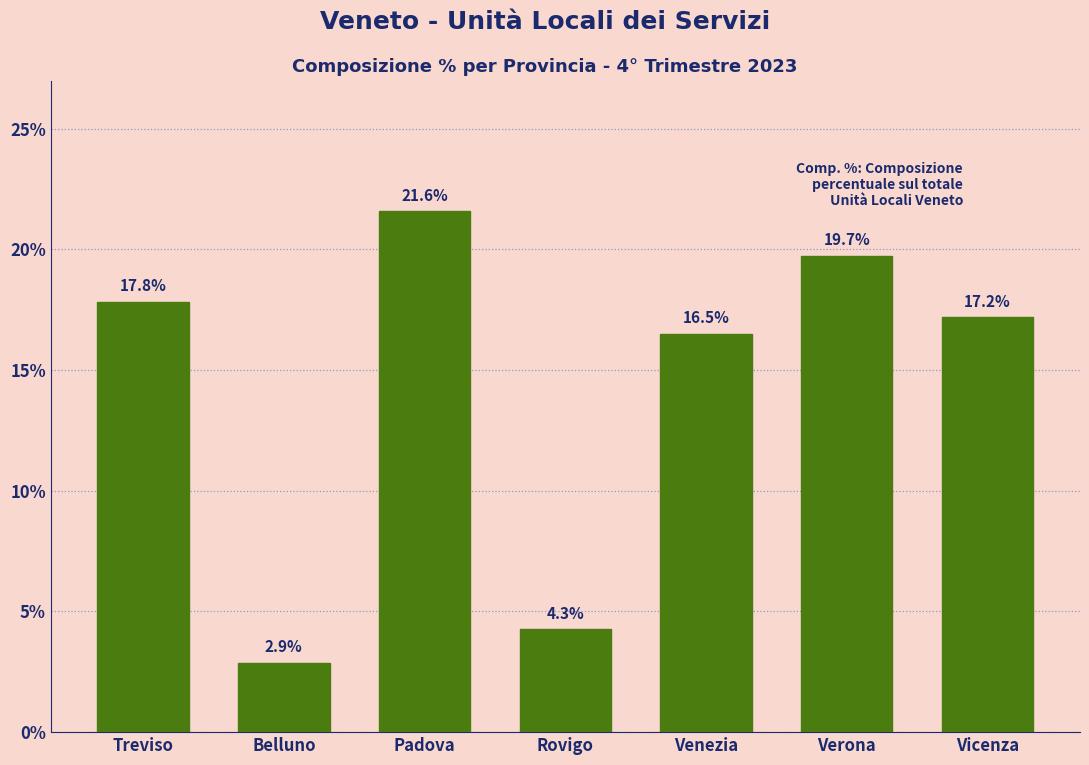

Reading left to right, transcribe all the data shown in this chart.

17.8	2.9	21.6	4.3	16.5	19.7	17.2